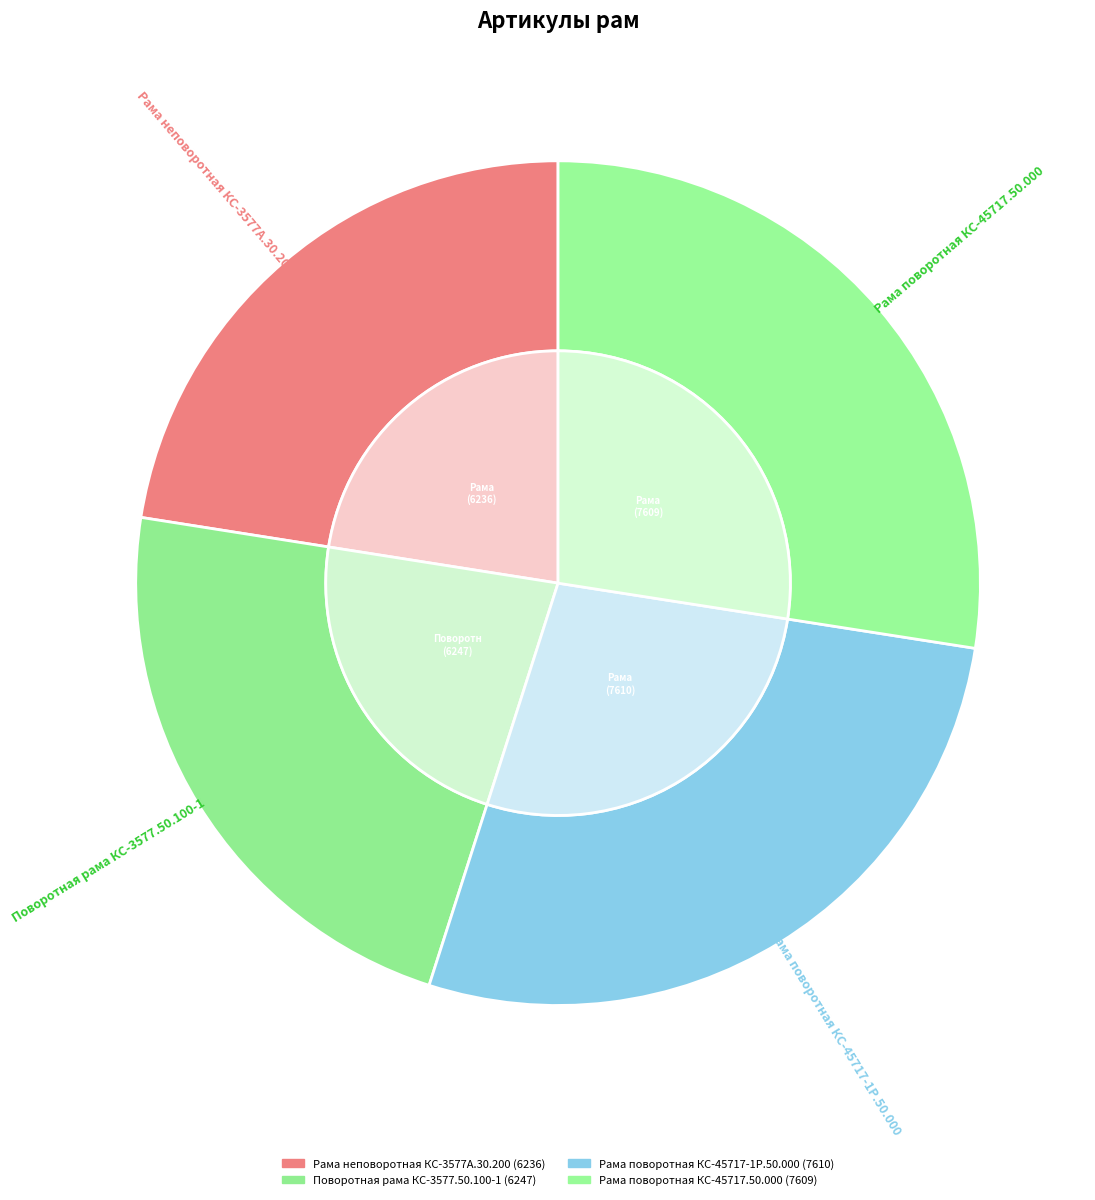

Which has a higher value, Рама поворотная КС-45717-1Р.50.000 or Рама неповоротная КС-3577А.30.200?

Рама поворотная КС-45717-1Р.50.000